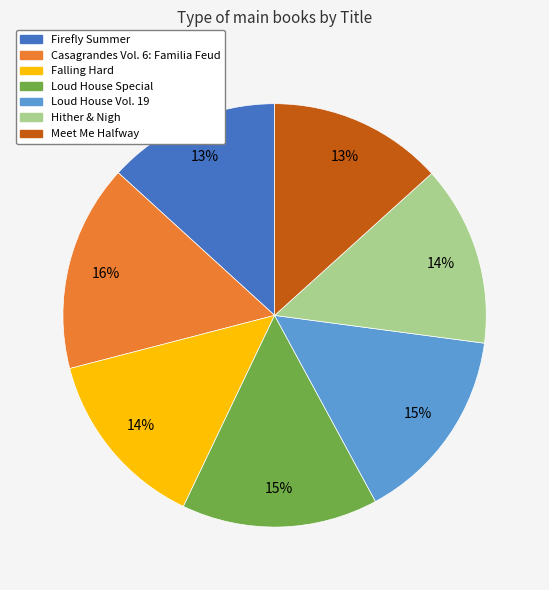

Count the number of slices in the pie.

7